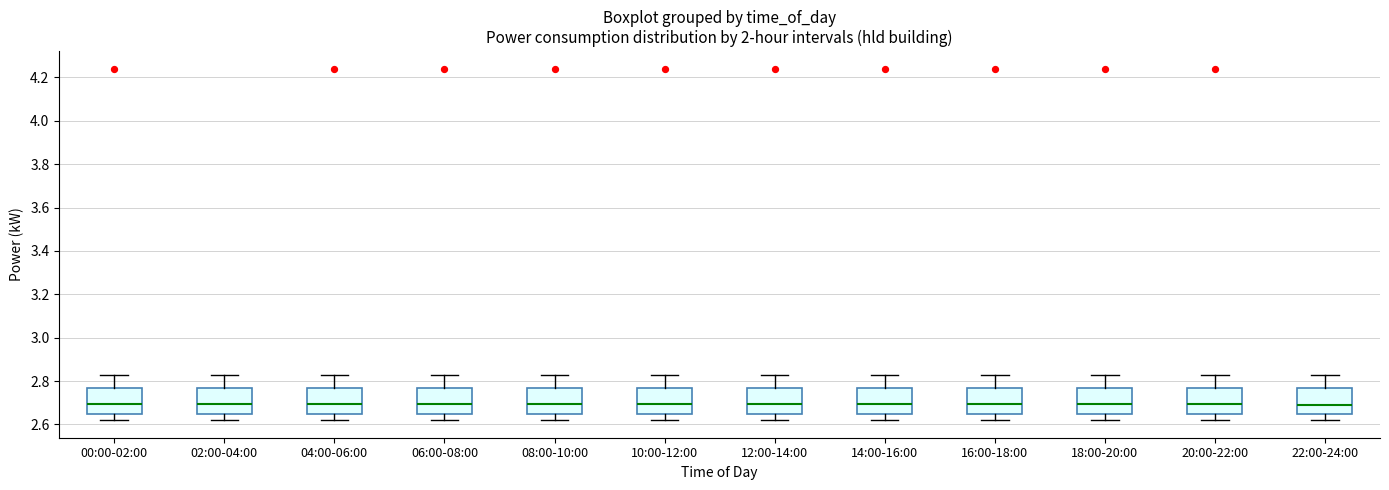

Reading left to right, read every box against the y-axis: the position of its median line, the range the box covers, and the ends of its whiskers. The values are not printed on the chart, so give them approximately, as read against the axis.

00:00-02:00: median 2.70, box 2.66 to 2.78, whiskers 2.62 to 2.84
02:00-04:00: median 2.70, box 2.66 to 2.78, whiskers 2.62 to 2.84
04:00-06:00: median 2.70, box 2.66 to 2.78, whiskers 2.62 to 2.84
06:00-08:00: median 2.70, box 2.66 to 2.78, whiskers 2.62 to 2.84
08:00-10:00: median 2.70, box 2.66 to 2.78, whiskers 2.62 to 2.84
10:00-12:00: median 2.70, box 2.66 to 2.78, whiskers 2.62 to 2.84
12:00-14:00: median 2.70, box 2.66 to 2.78, whiskers 2.62 to 2.84
14:00-16:00: median 2.70, box 2.66 to 2.78, whiskers 2.62 to 2.84
16:00-18:00: median 2.70, box 2.66 to 2.78, whiskers 2.62 to 2.84
18:00-20:00: median 2.70, box 2.66 to 2.78, whiskers 2.62 to 2.84
20:00-22:00: median 2.70, box 2.66 to 2.78, whiskers 2.62 to 2.84
22:00-24:00: median 2.70, box 2.66 to 2.78, whiskers 2.62 to 2.84